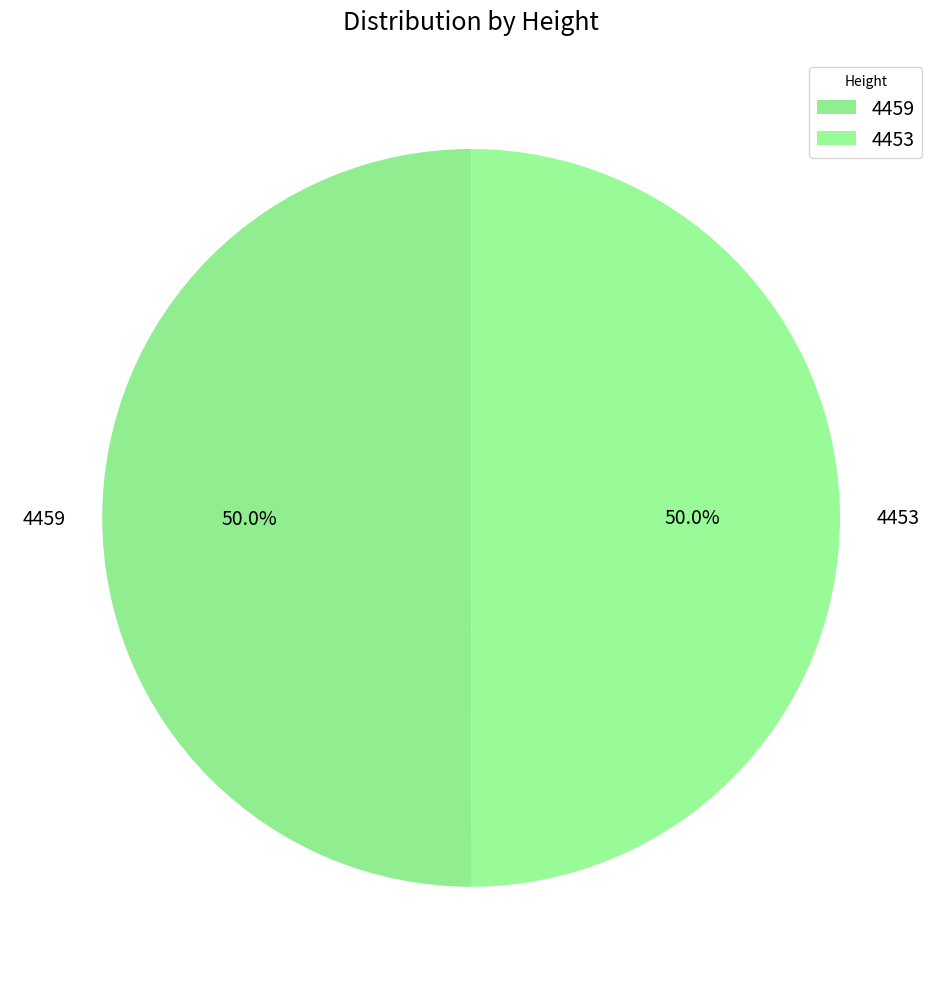

To the nearest percent, what is the combined percentage of 4453 and 4459?

100%